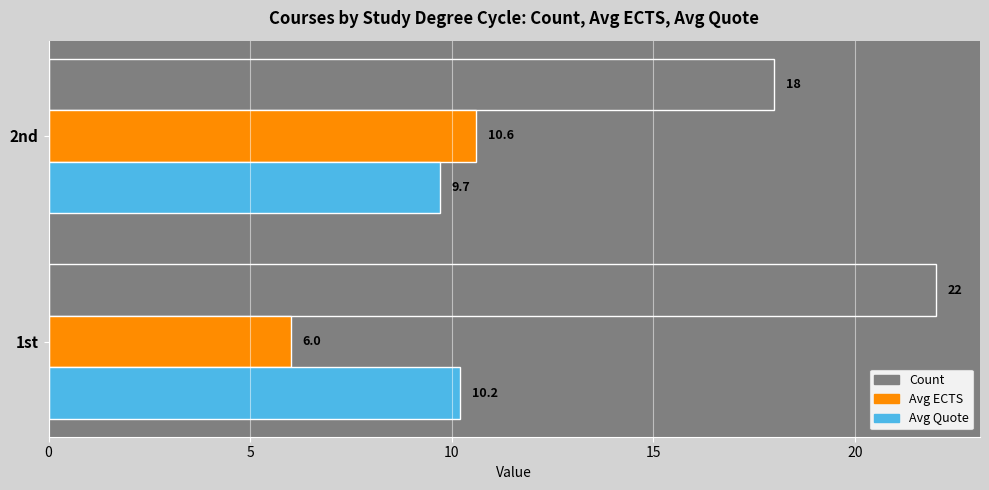

At which category does the chart reach its minimum across all series?

1st